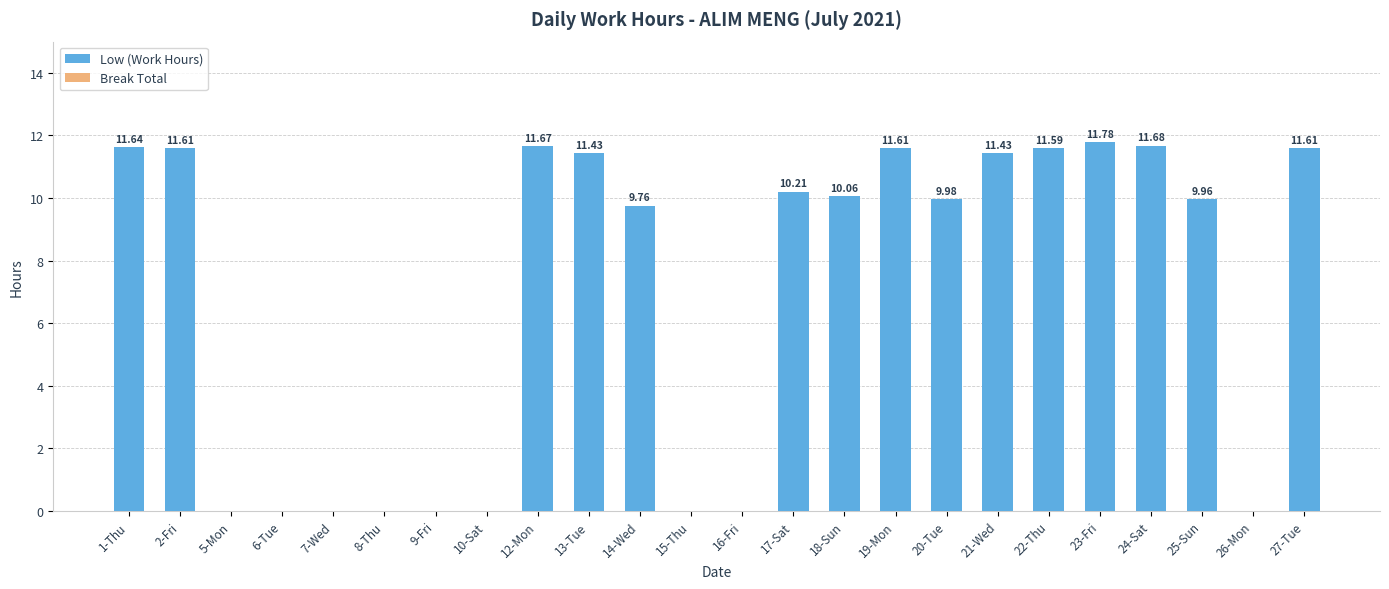

Approximately how many times larger is the value at 20-Tue compared to 17-Sat?

1.0